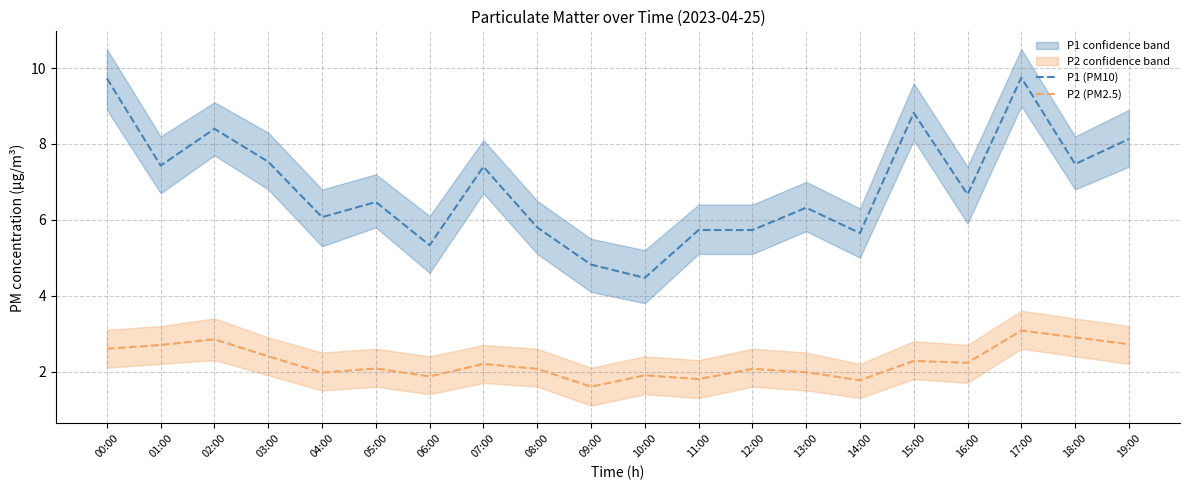

How many lines are shown in the chart?

2